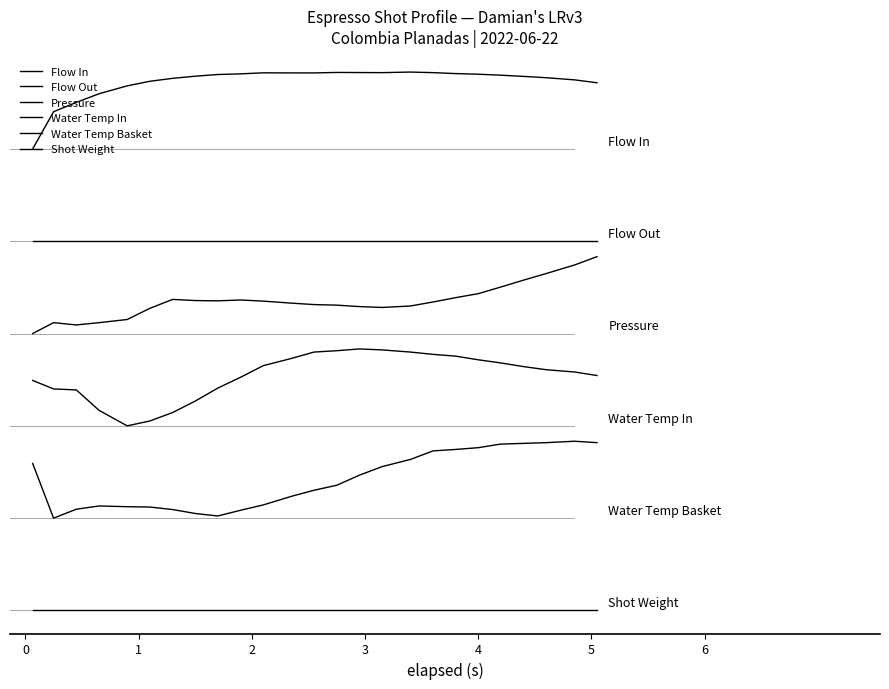

Is this an area chart (filled region under the line)?

No